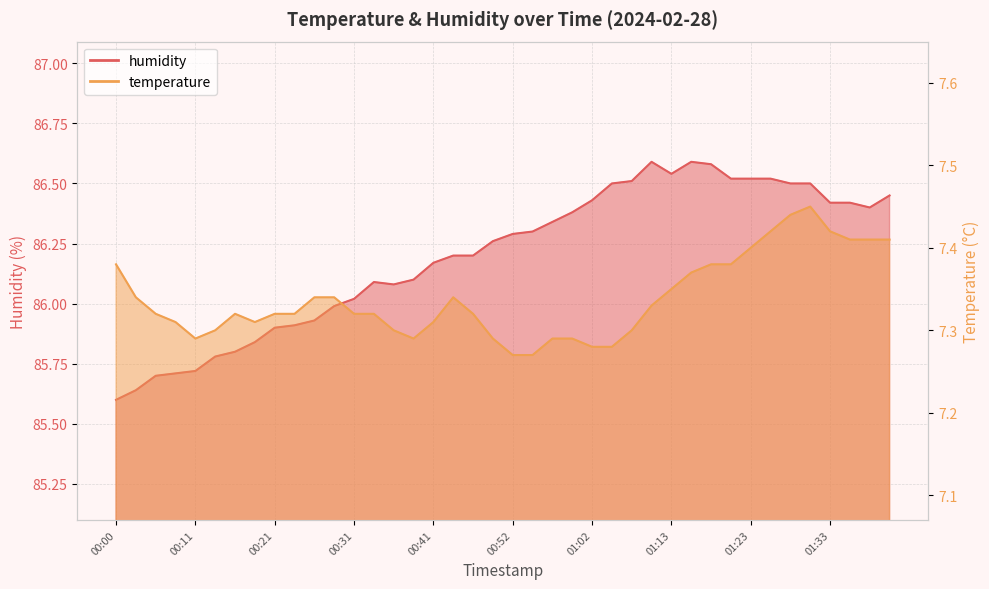

What are all the series names shown in the legend?

temperature, humidity